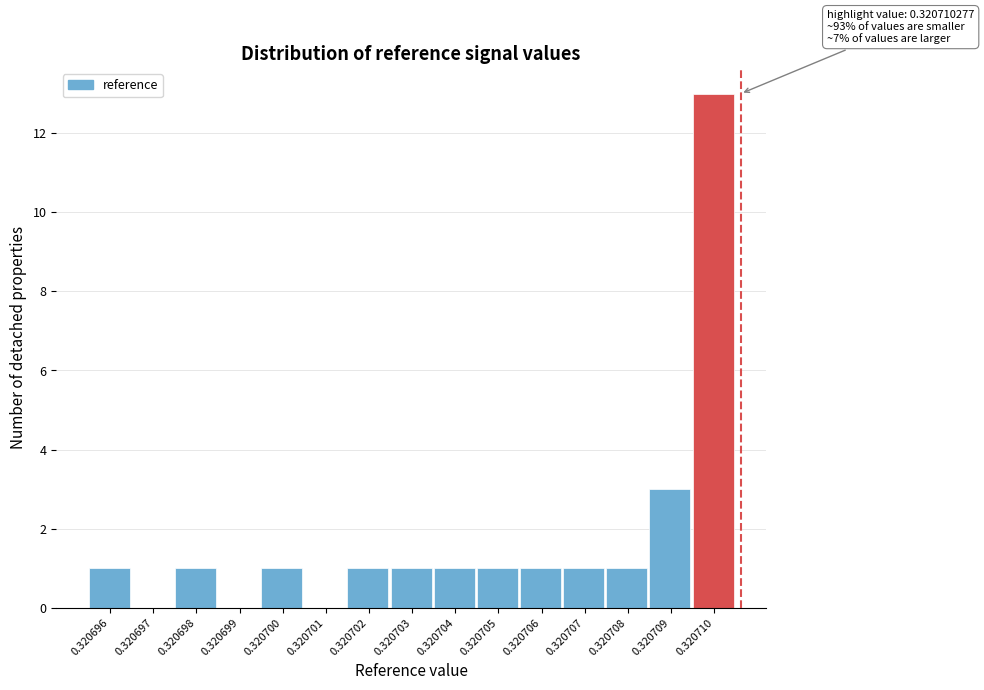

Reading left to right, what are all the values shown in this chart?

0.320696=1	0.320697=0	0.320698=1	0.320699=0	0.320700=1	0.320701=0	0.320702=1	0.320703=1	0.320704=1	0.320705=1	0.320706=1	0.320707=1	0.320708=1	0.320709=3	0.320710=13